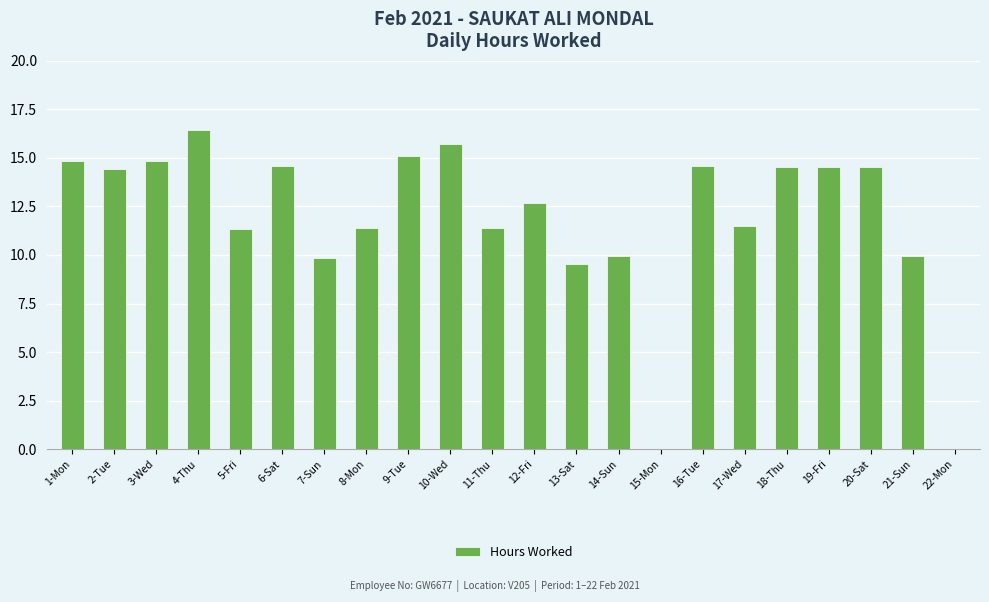

Where does the data first go above 14?

1-Mon